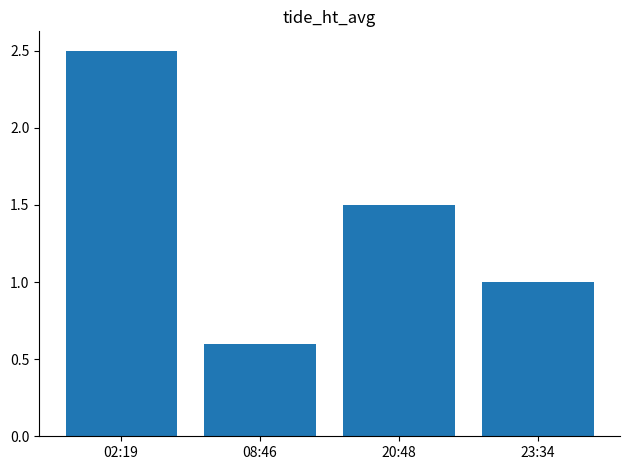

What is the difference between the maximum and minimum values?

1.9